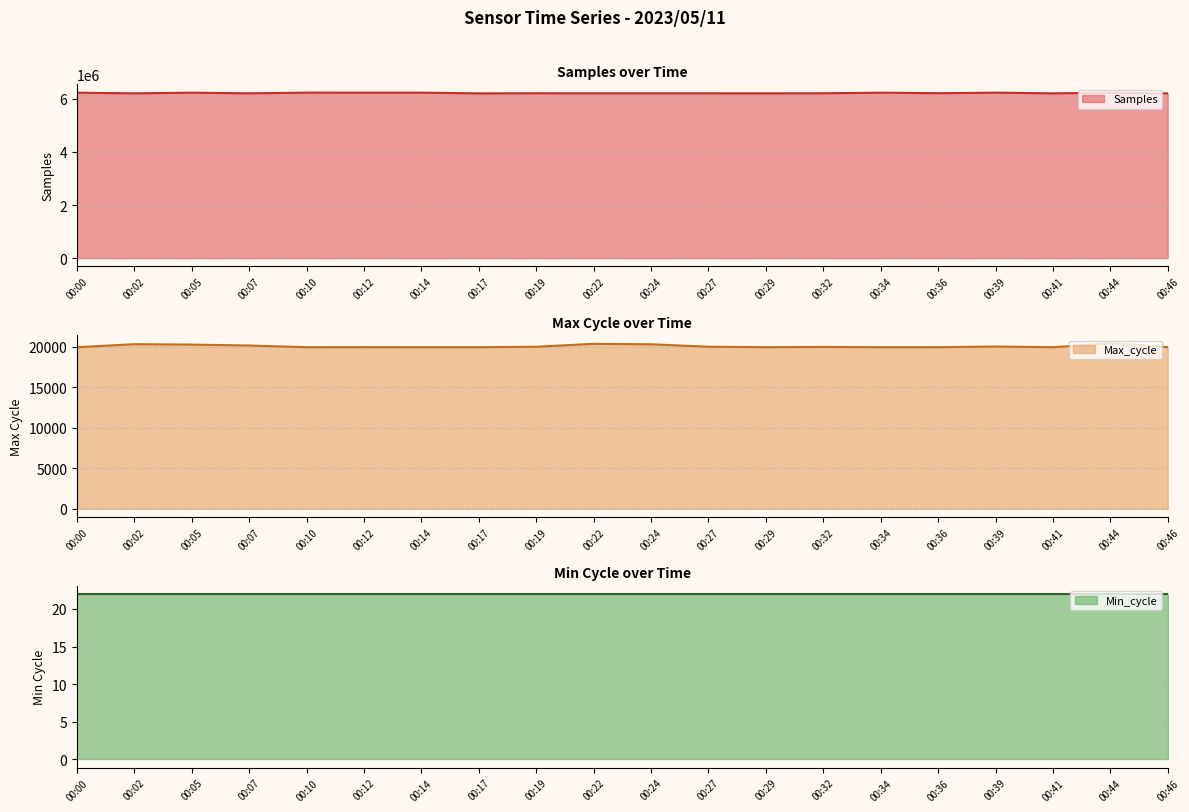

The Samples series shows 10937250 at 00:17. True or false?

False